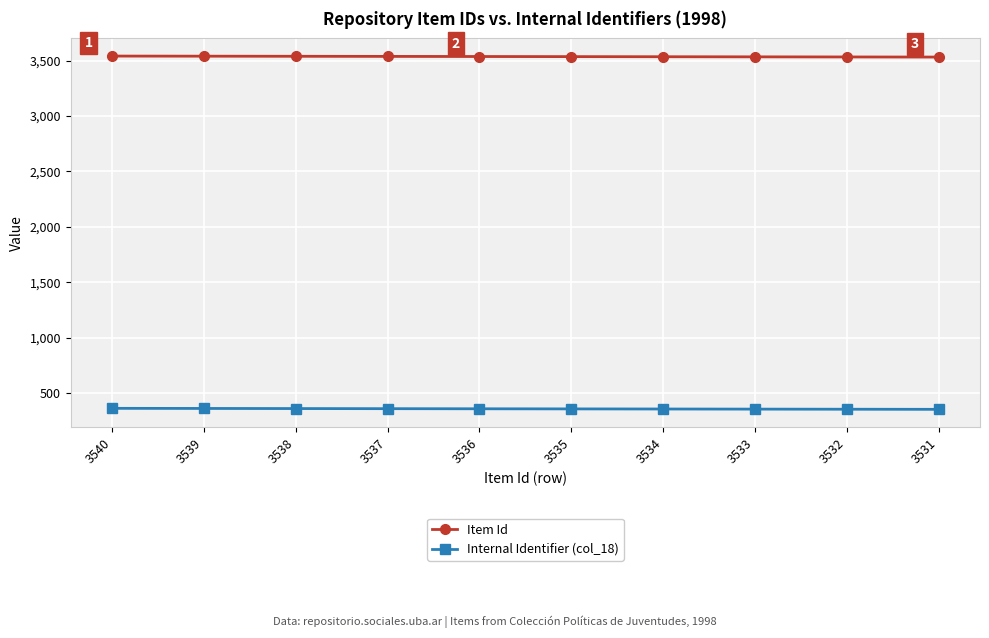

Does the chart have visible grid lines?

Yes